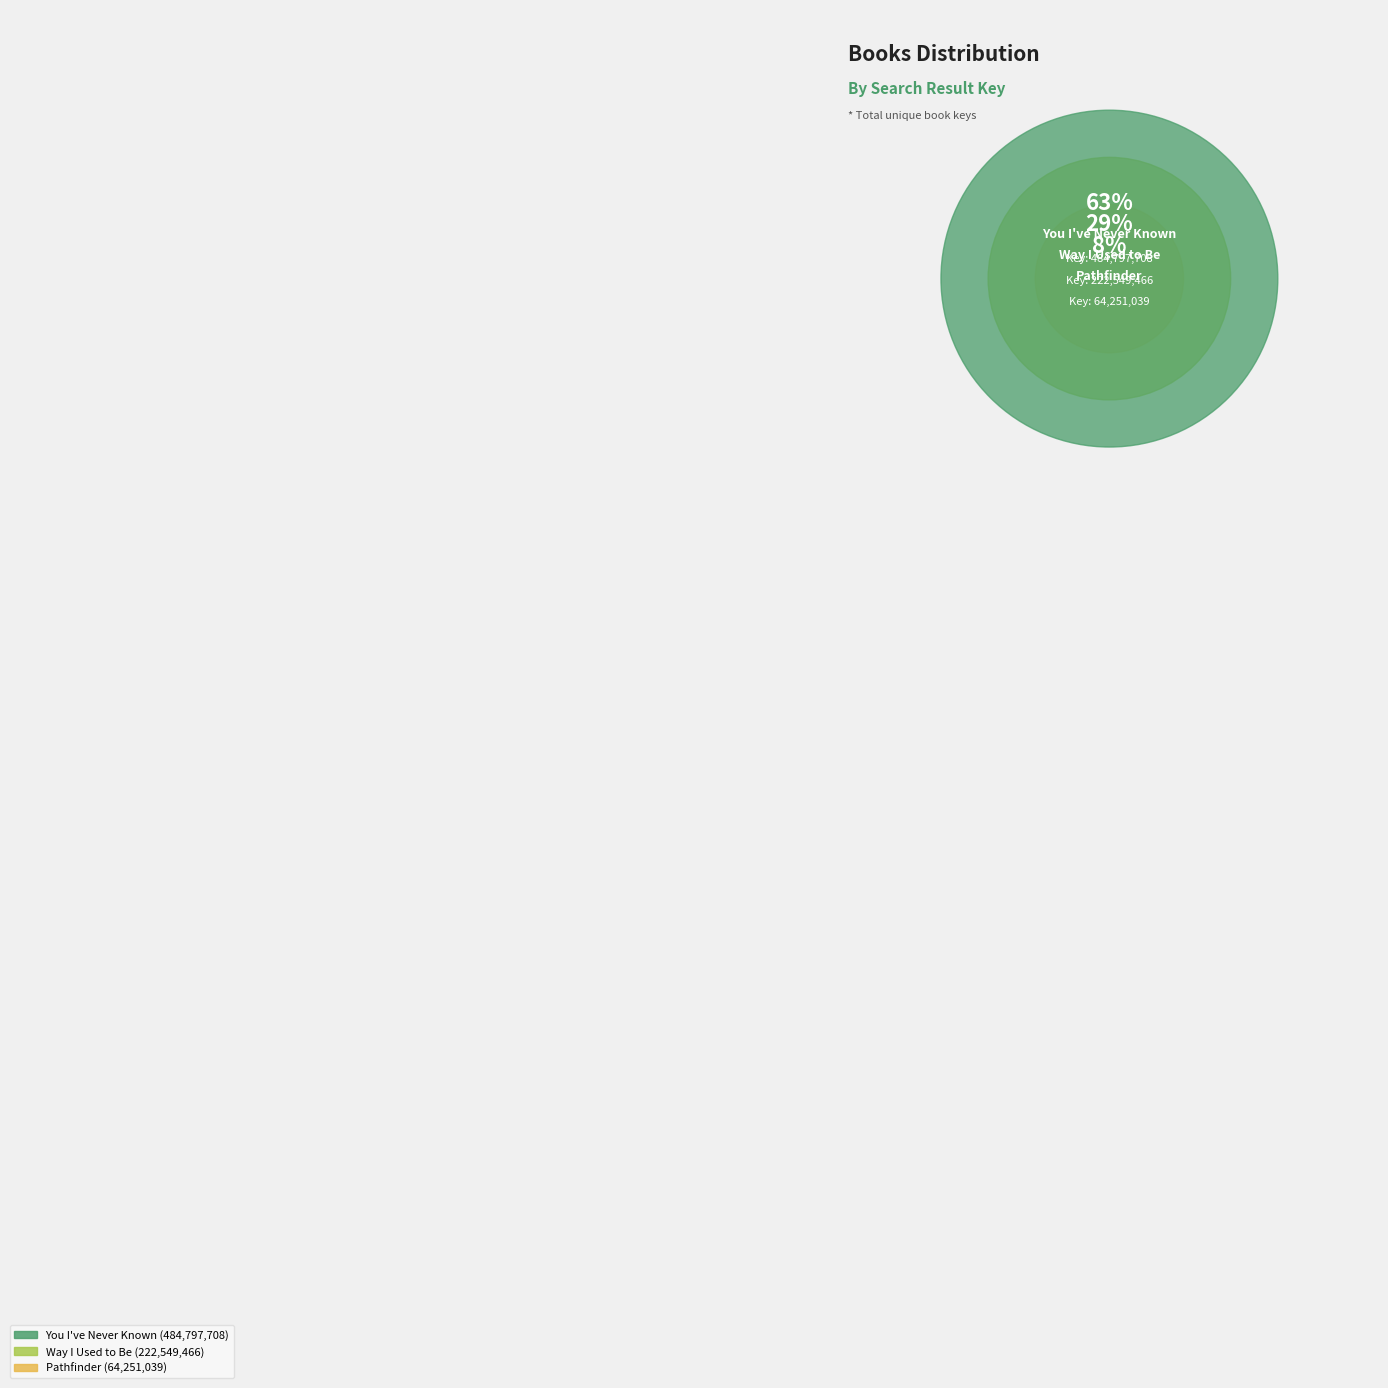

How many segments does this pie chart have?

3